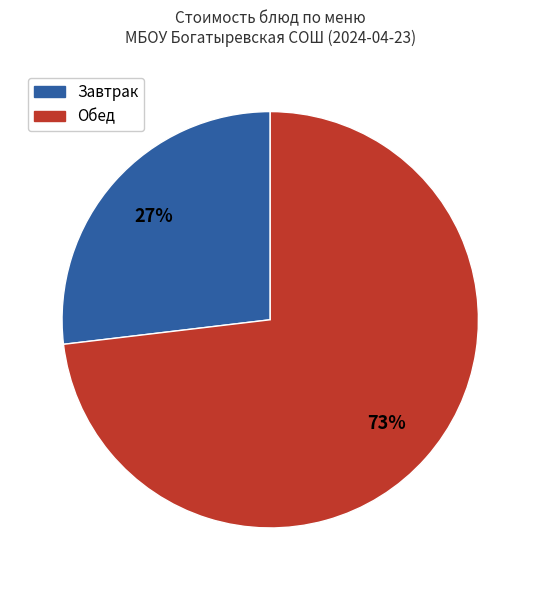

Is there a majority slice in this chart?

Yes